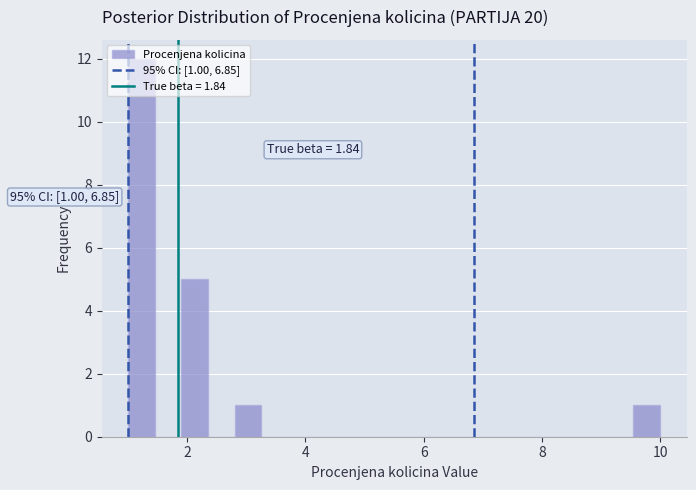

Read against the x-axis, roughly where is the centre of the tallest bar?

1.2